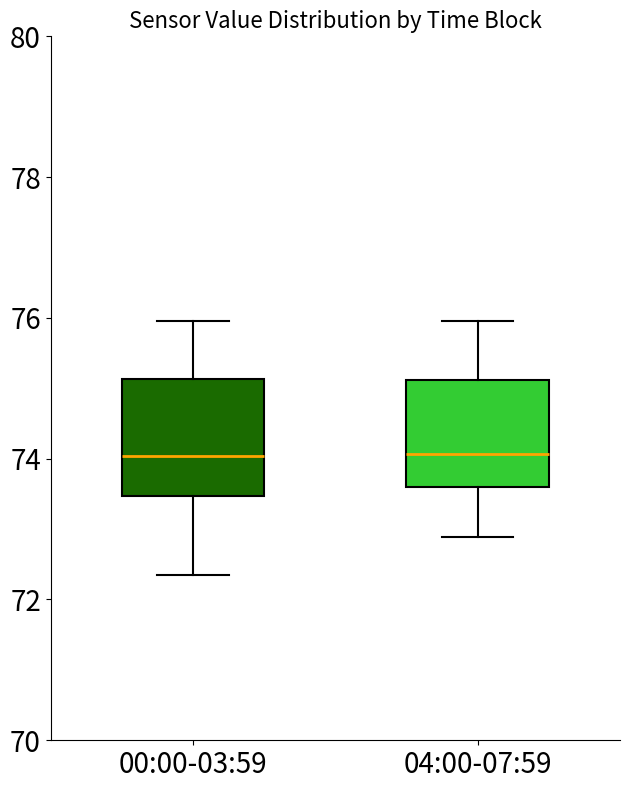

Reading left to right, transcribe this box plot: for each box, give where its median line is, the range the box spans, and where its two whiskers end, as read against the y-axis. The values are not printed on the chart, so give them approximately, as read against the axis.

00:00-03:59: median 74.0, box 73.4 to 75.2, whiskers 72.4 to 76.0
04:00-07:59: median 74.0, box 73.6 to 75.2, whiskers 72.8 to 76.0